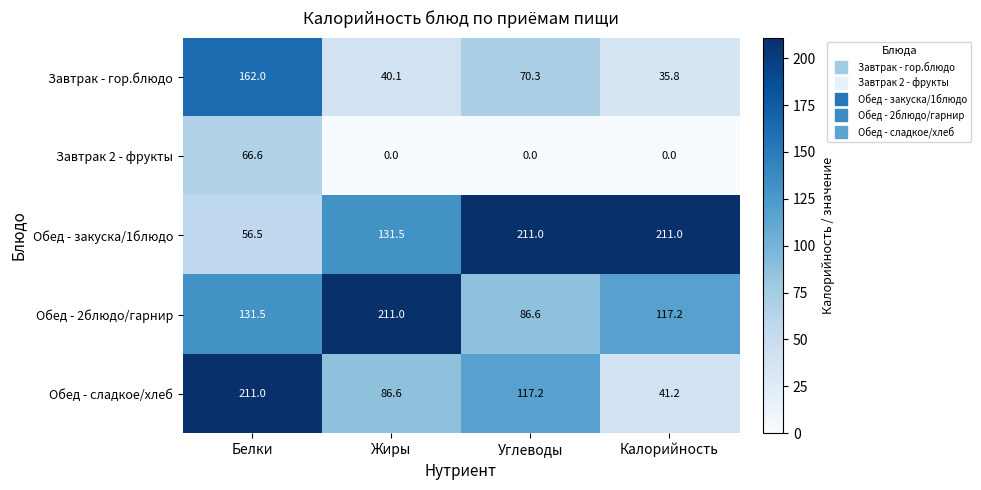

What is the spread (max minus min) of values at Белки?

154.5